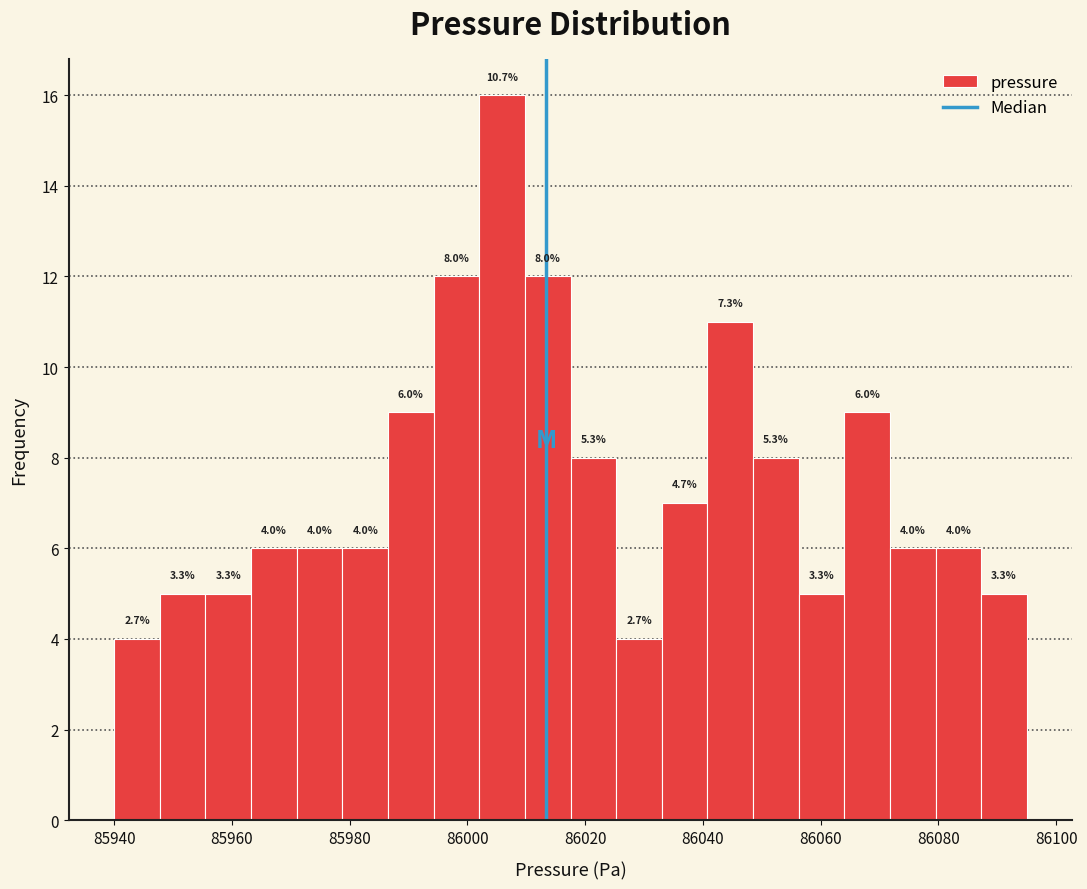

Read against the x-axis, roughly where is the centre of the tallest bar?

86006